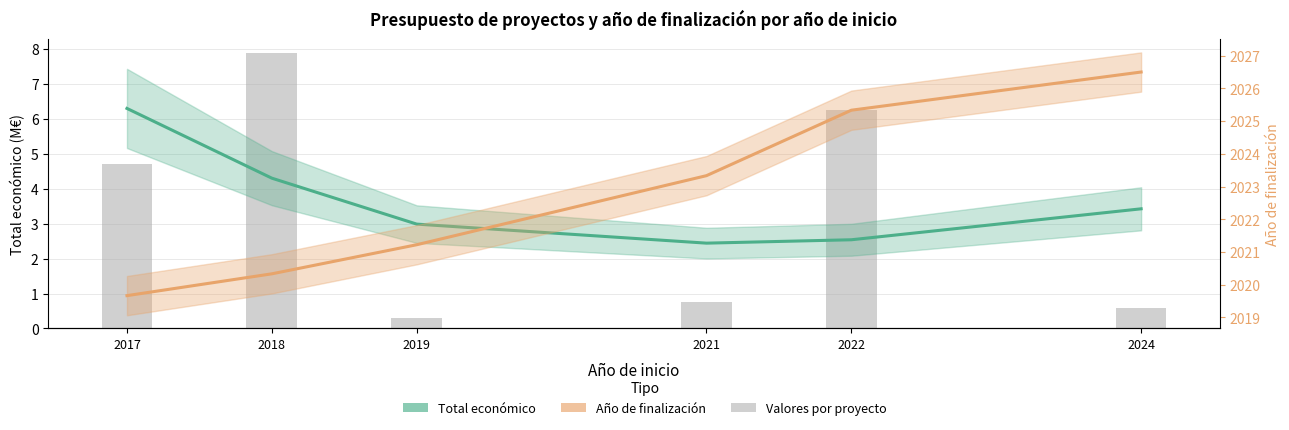

Between 2019 and 2022, which is larger?

2019